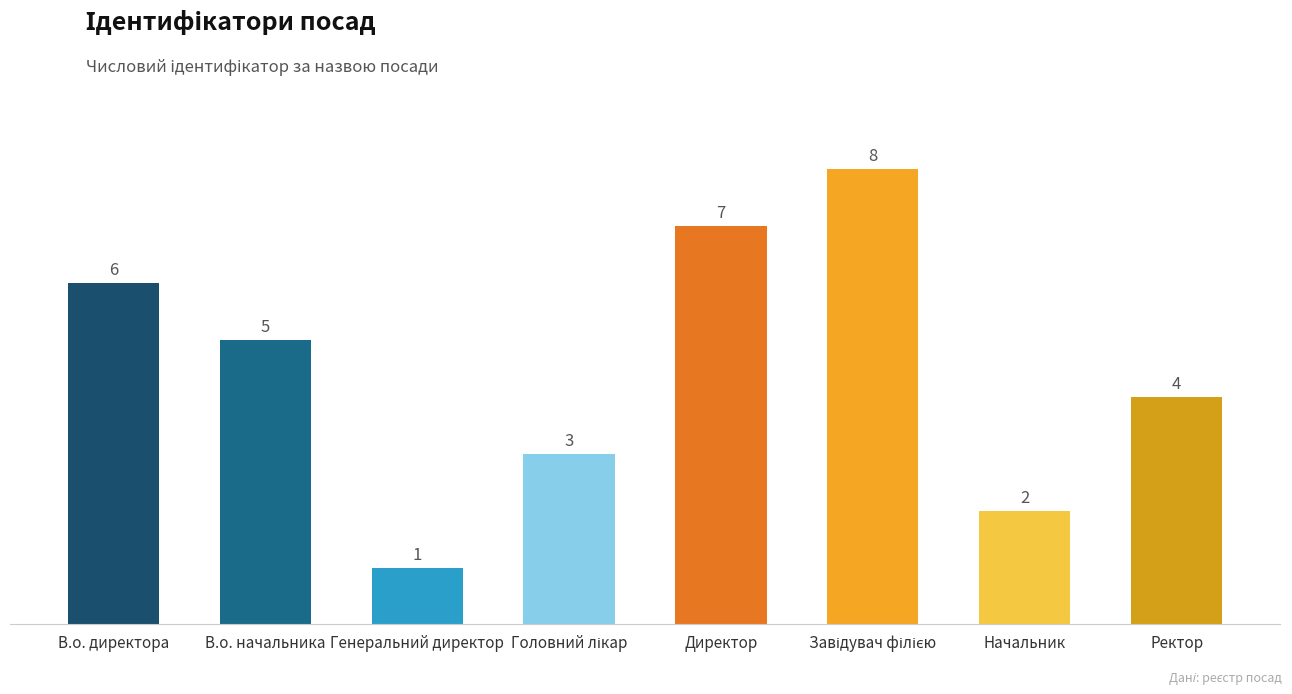

What is the label of the 2nd bar from the left?

В.о. начальника